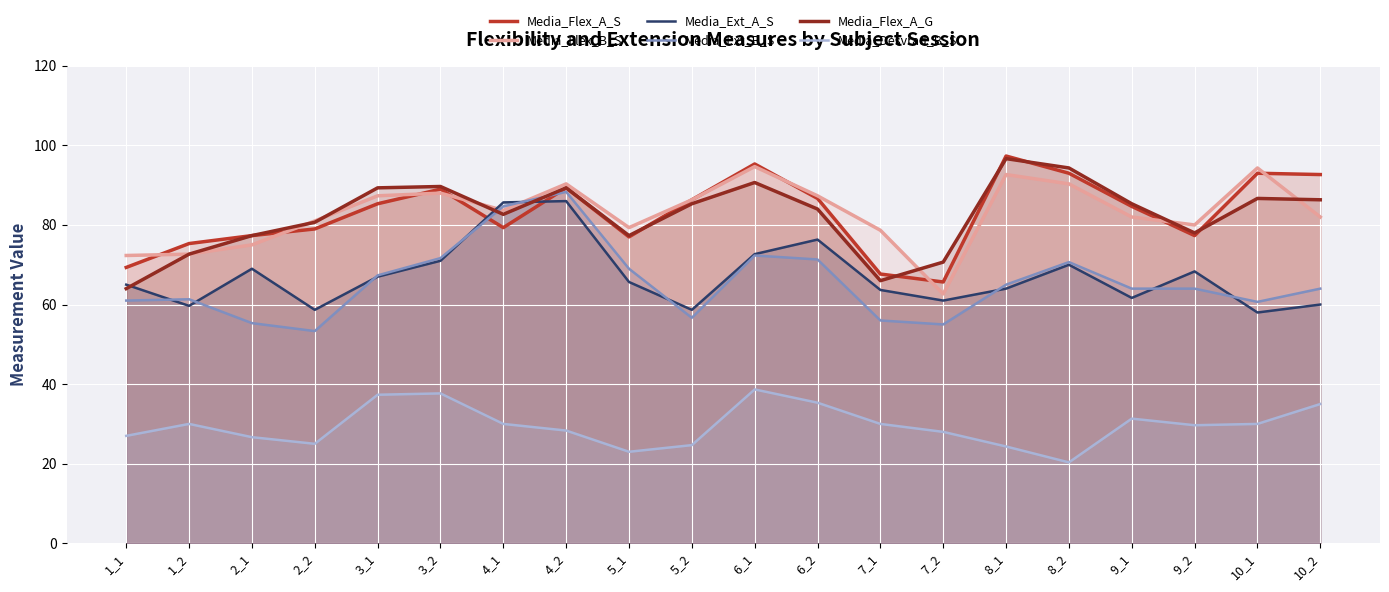

True or false: Media_Ext_B_S and Media_Desvrad_B_S intersect in this chart.

False